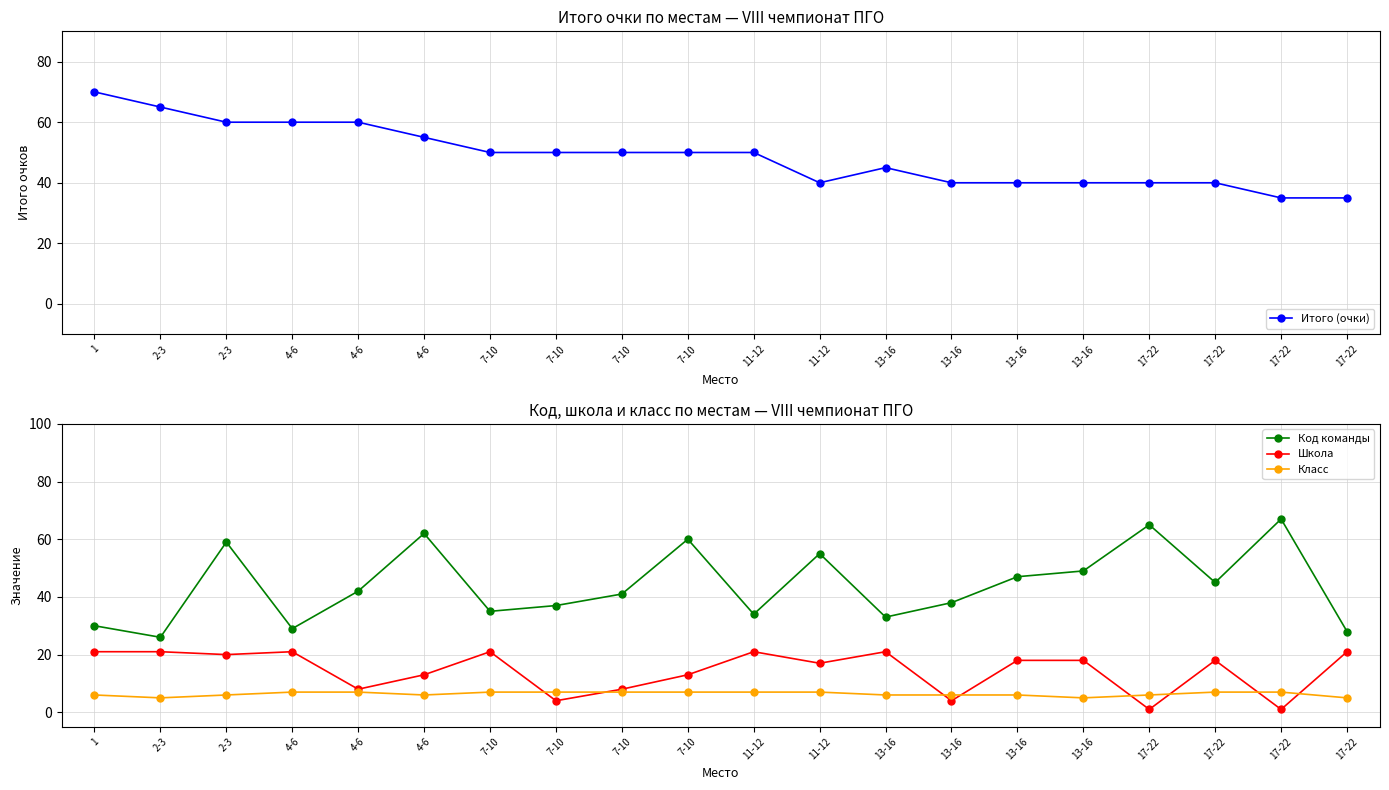

What is the total value across all series at 1?

127